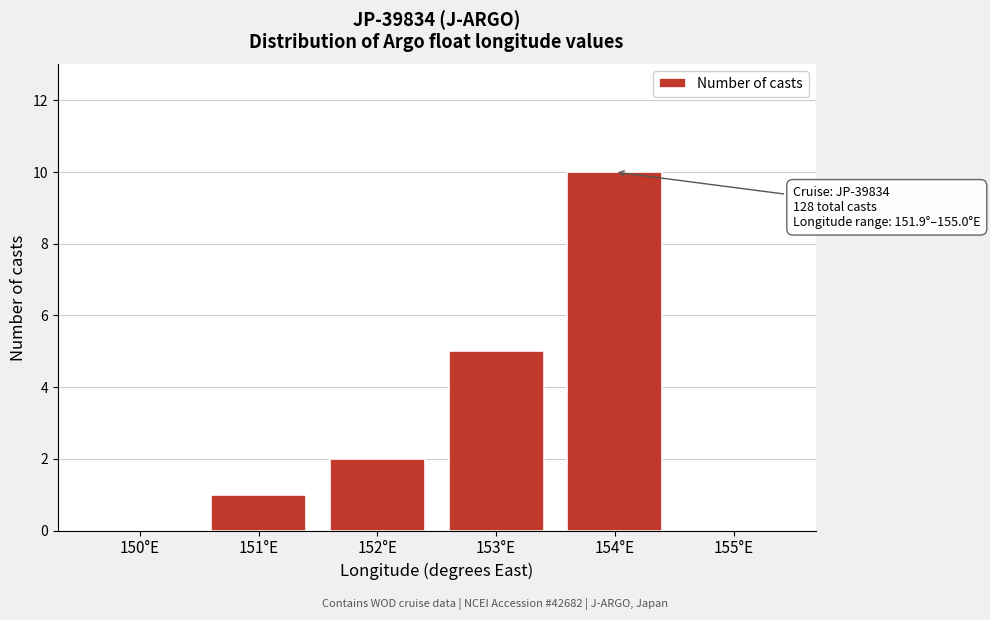

Reading left to right, transcribe all the data shown in this chart.

150°E=0	151°E=1	152°E=2	153°E=5	154°E=10	155°E=0